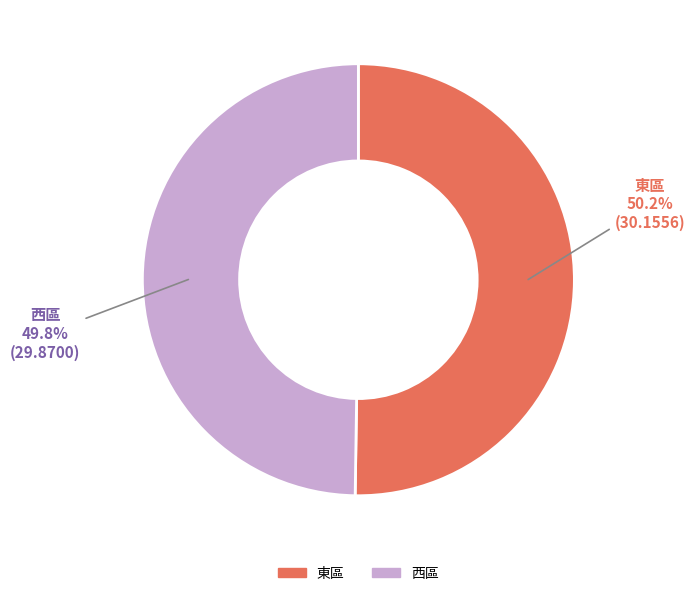

What percentage is the 東區 slice, to the nearest percent?

50%